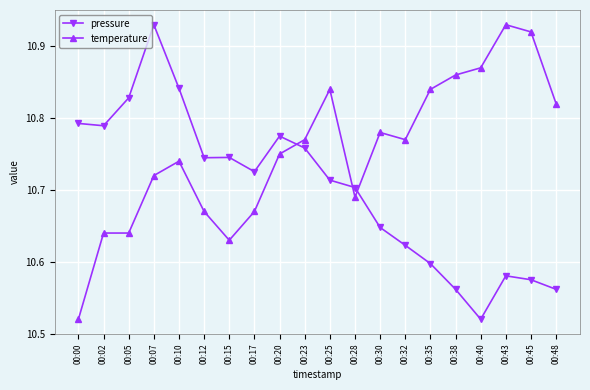

Count the pressure values in the range 10 to 11.

20